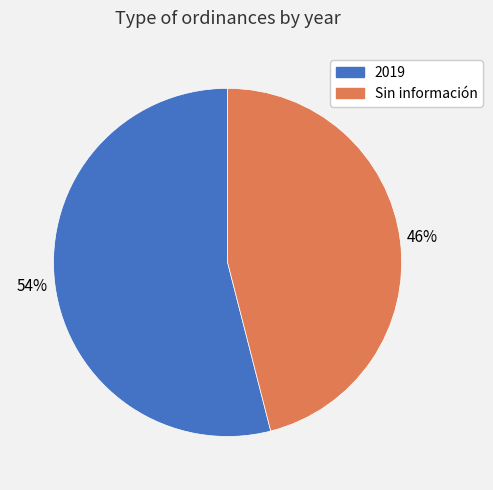

To the nearest percent, what is the average slice percentage?

50%